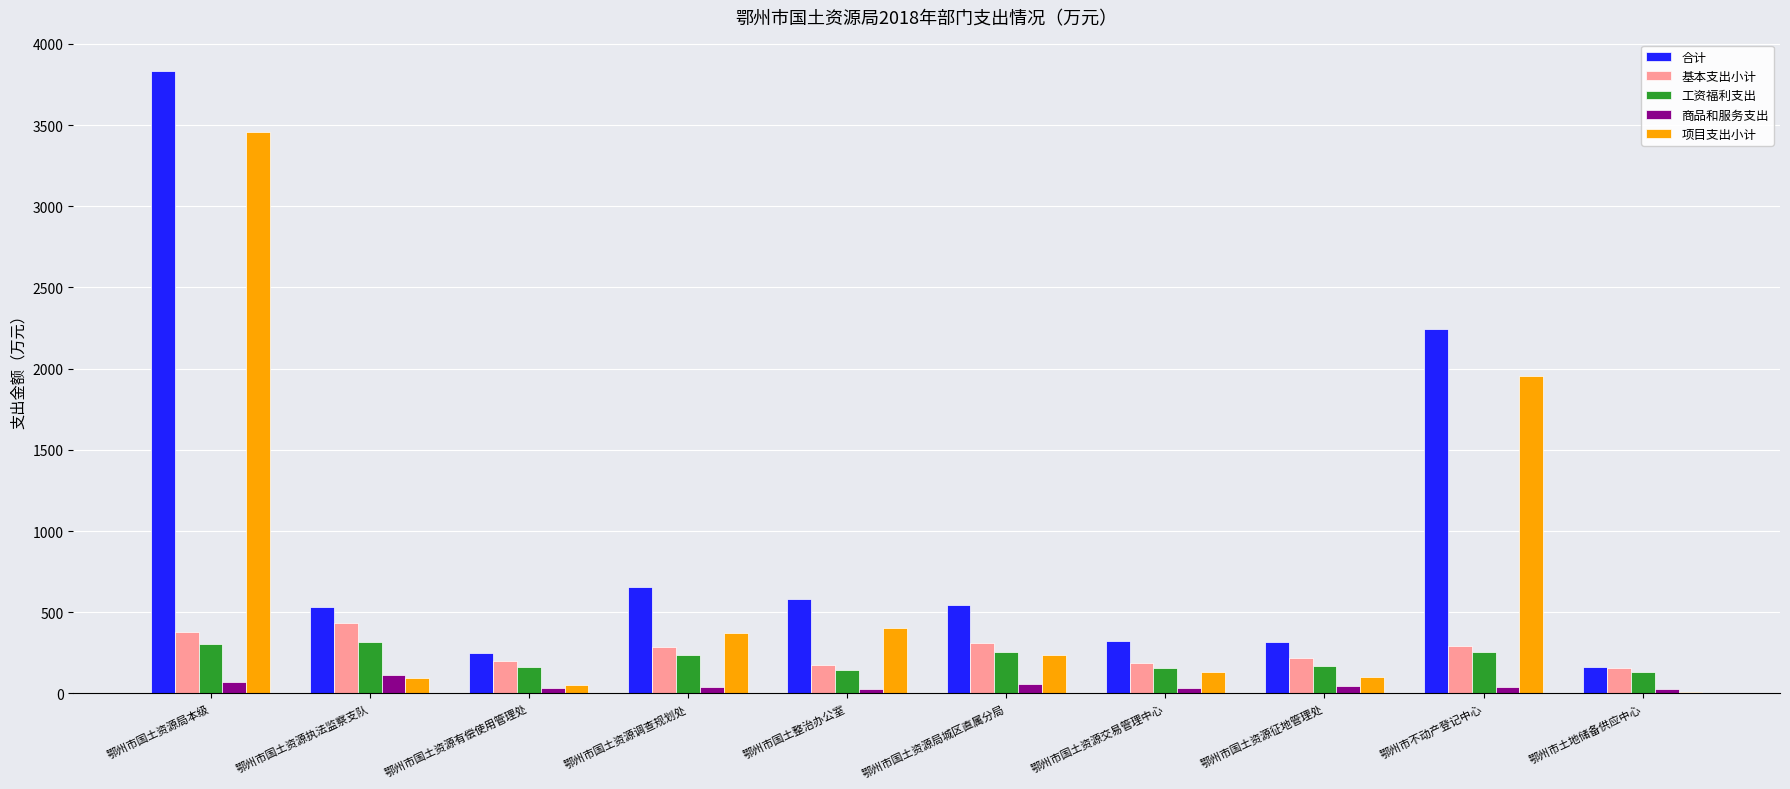

At which category is the sum across all series the highest?

鄂州市国土资源局本级